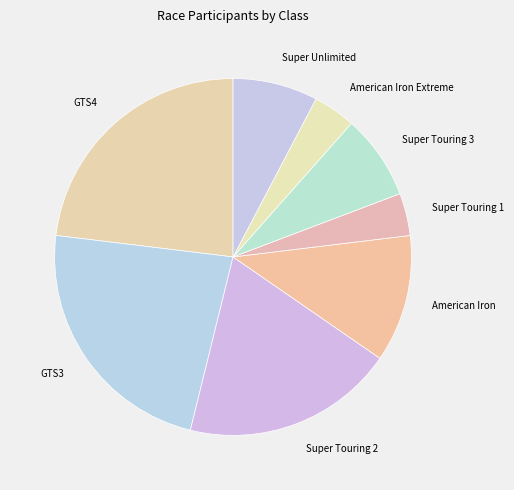

Combined, do Super Touring 3 and Super Unlimited account for over 50%?

No